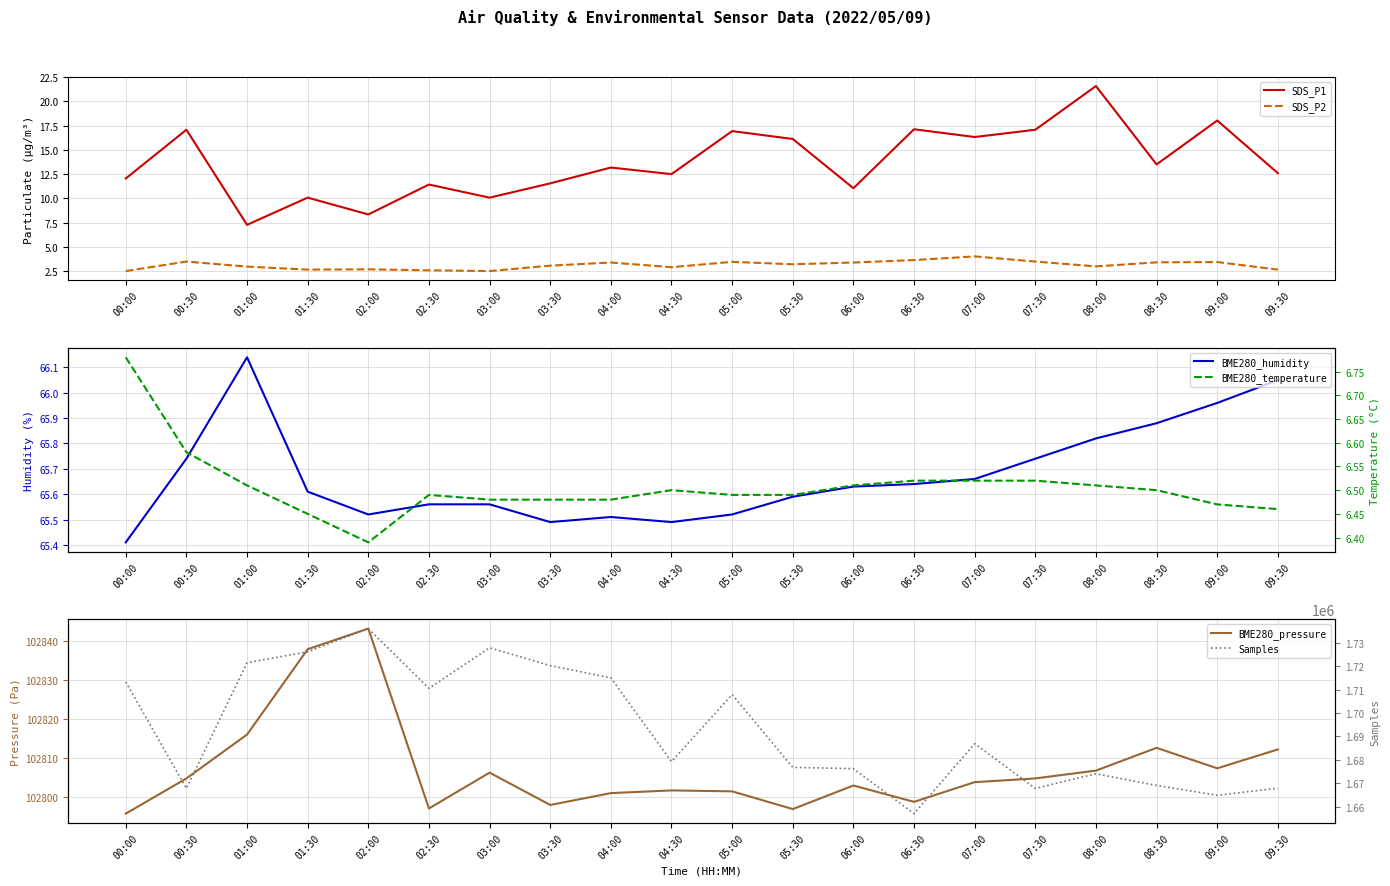

What is the maximum value shown in the chart?

1736008.0